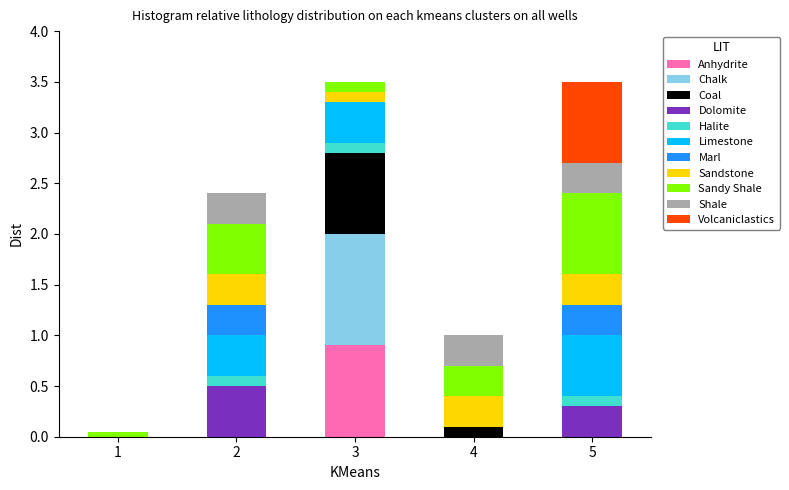

What is the total value across all series at 4?

1.0